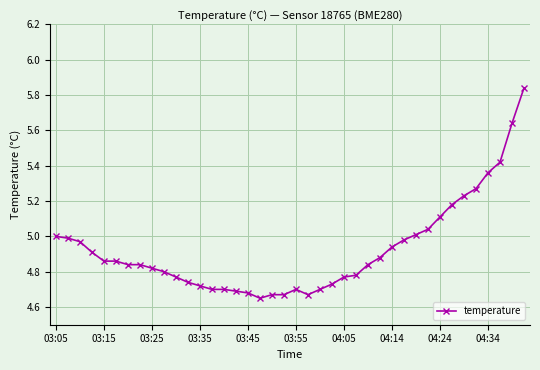

What is the difference between the maximum and second lowest values?

1.2